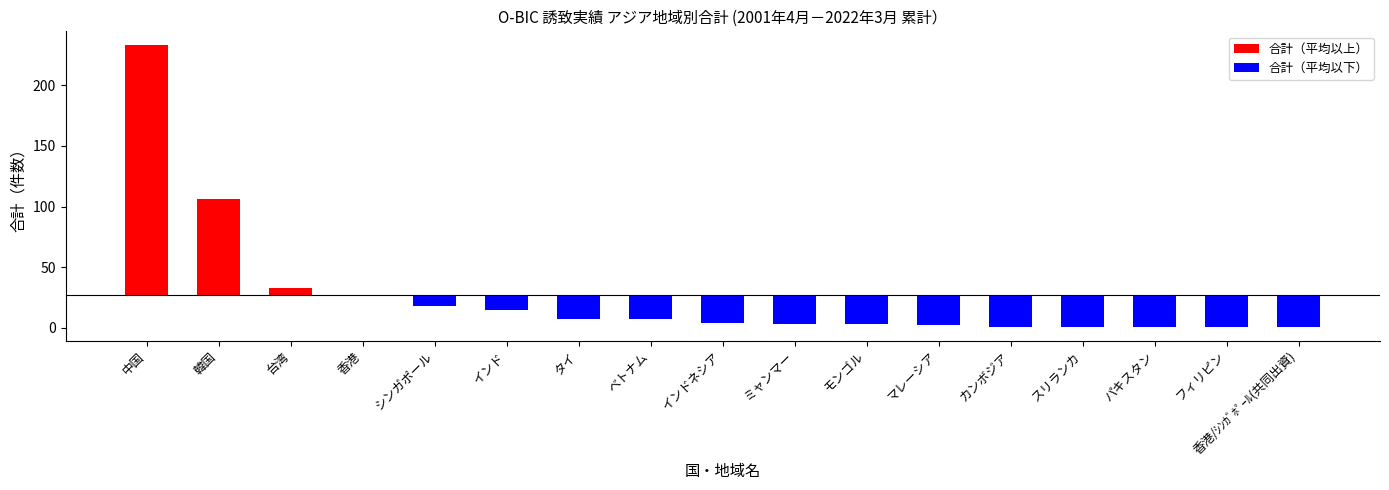

What is the label of the 9th bar from the right?

インドネシア